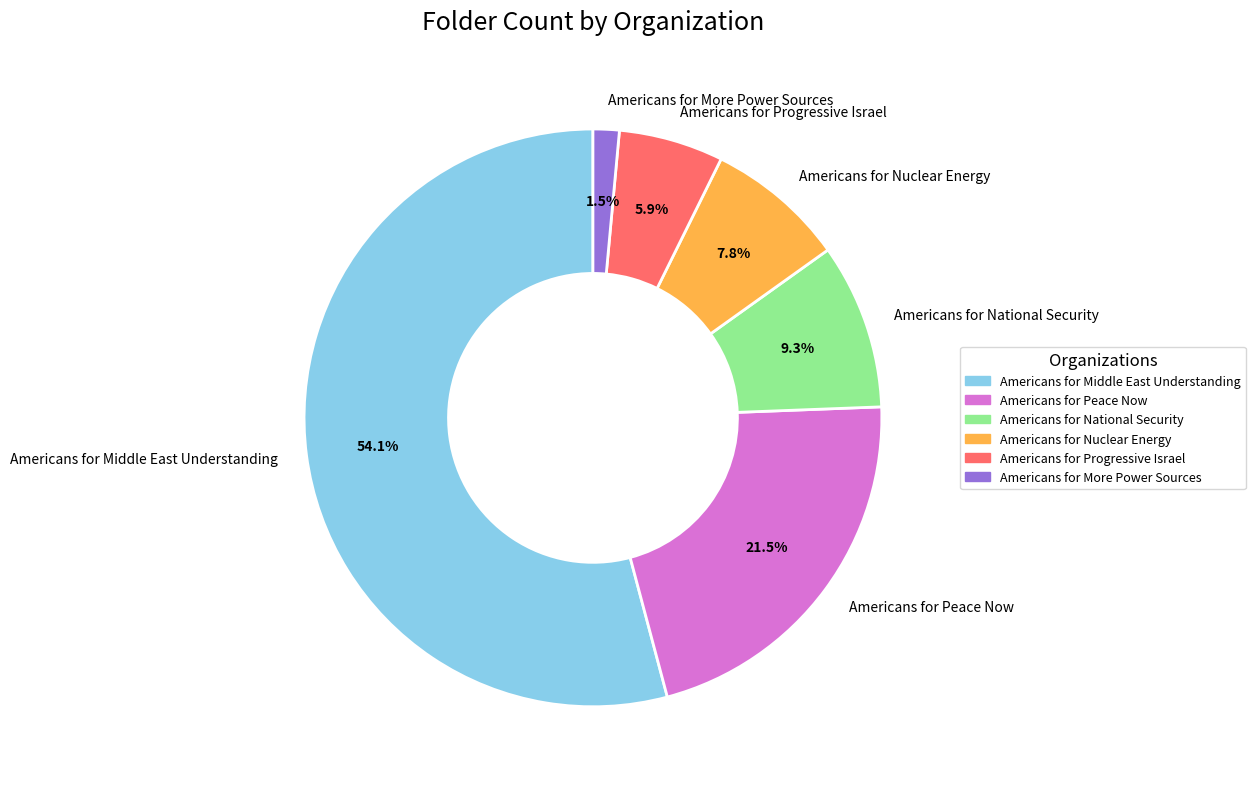

The Americans for Progressive Israel slice represents 14% of the pie. True or false?

False